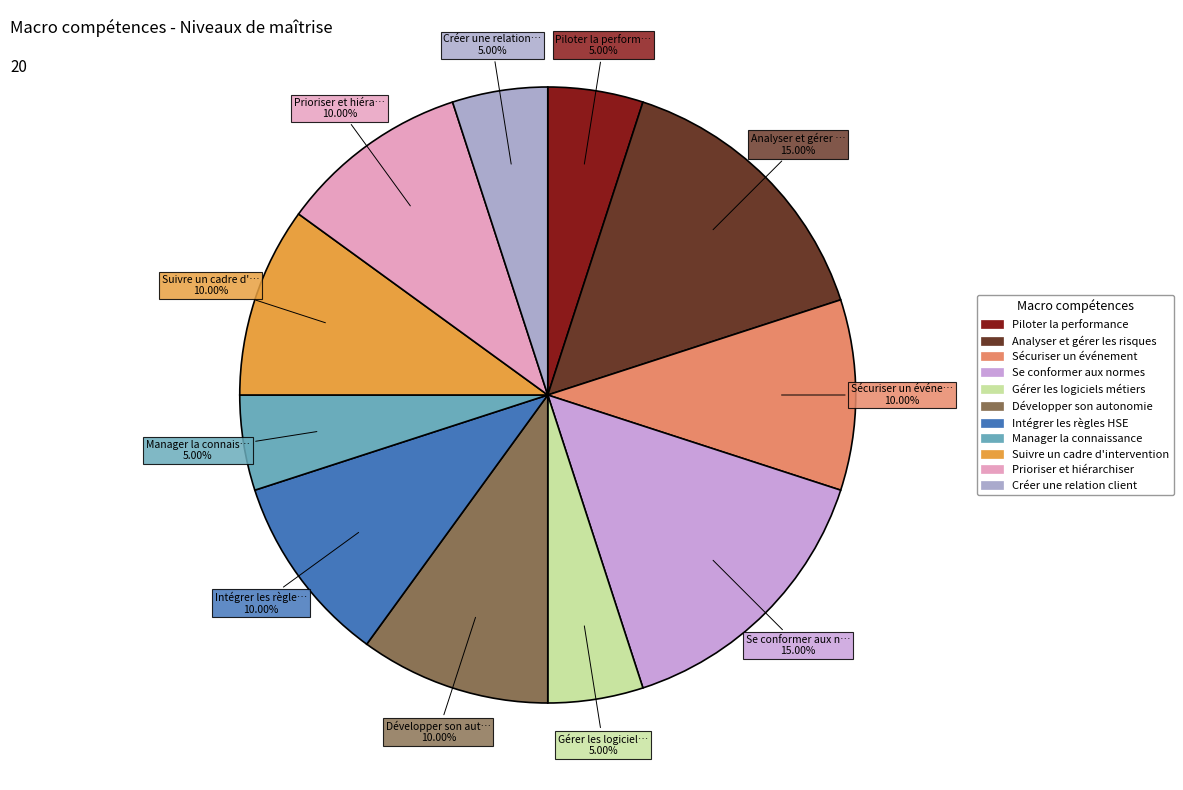

Combined, what portion of the pie is Sécuriser un événement and Prioriser et hiérarchiser?

20.0%